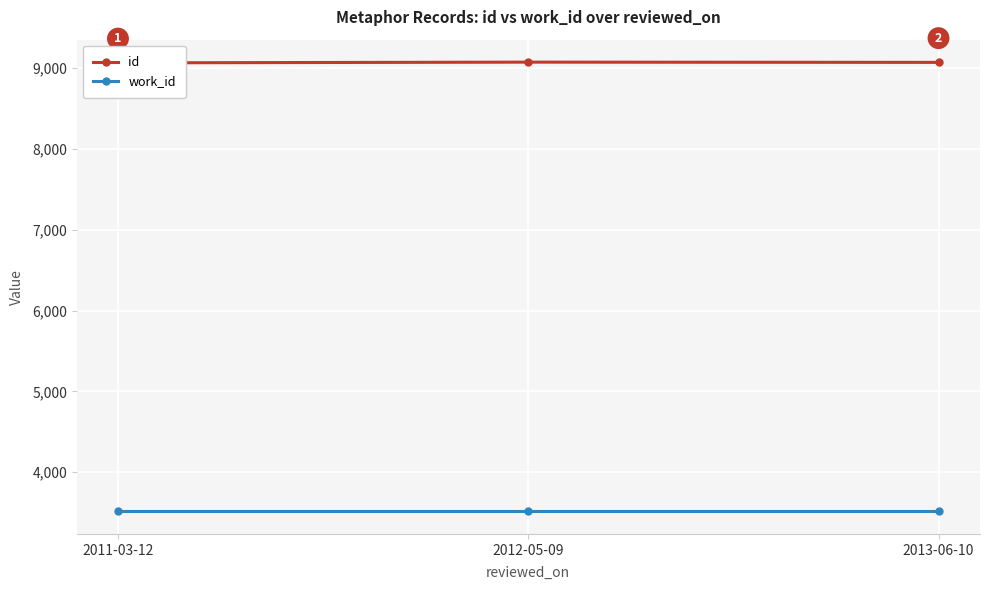

What value does the work_id series have at 2011-03-12?

3514